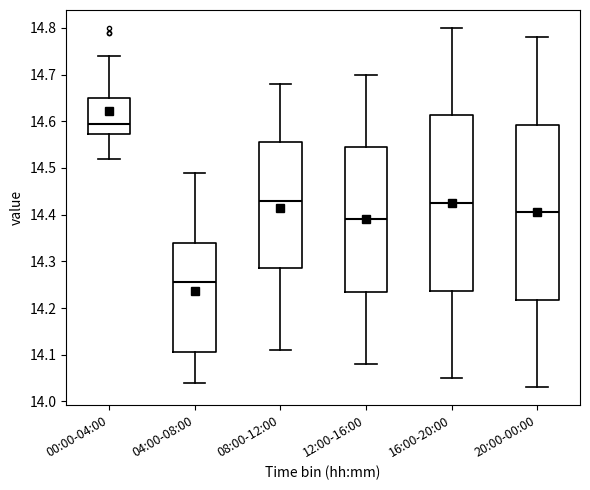

Where does the lower whisker of the box for 08:00-12:00 end on the y-axis? The values are not printed on the chart, so give them approximately, as read against the axis.

14.11